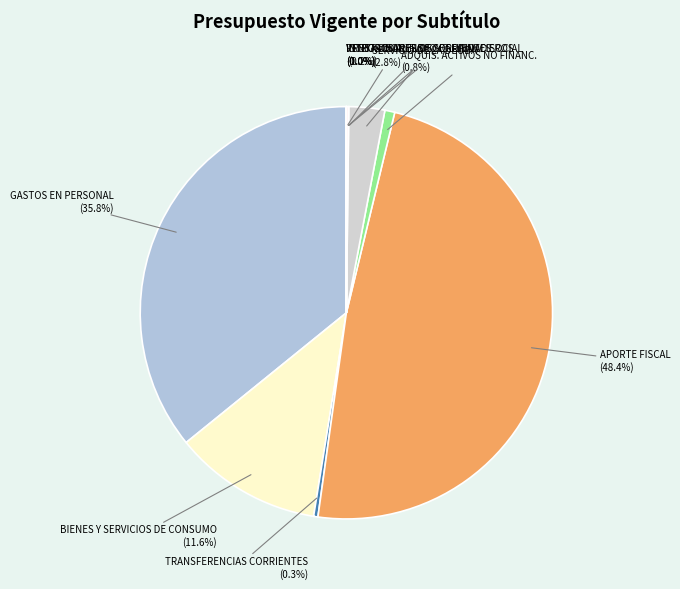

Which slice is the smallest?

PRESTACIONES DE SEGURIDAD SOCIAL